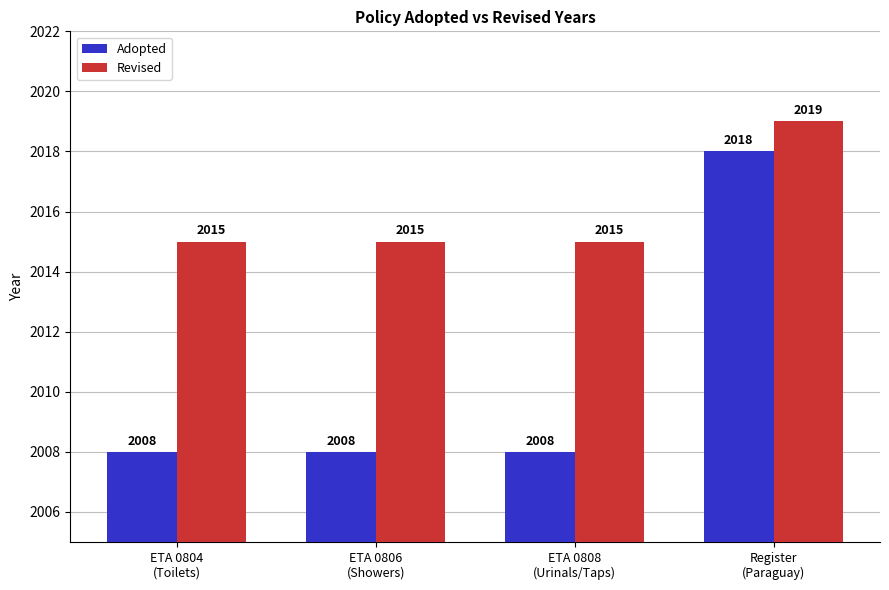

Are the bars grouped side by side (vs. stacked)?

Yes